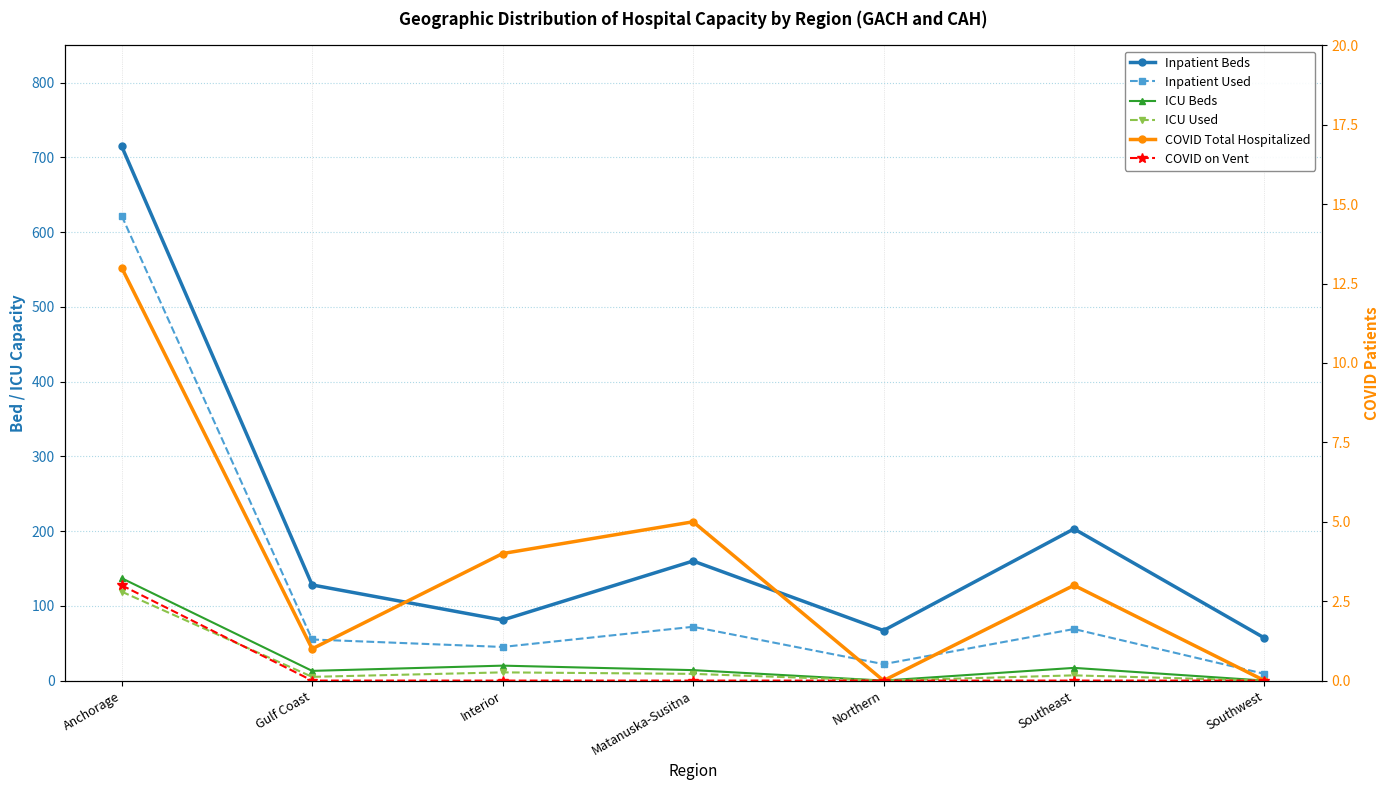

True or false: Inpatient Used and Inpatient Beds intersect in this chart.

False